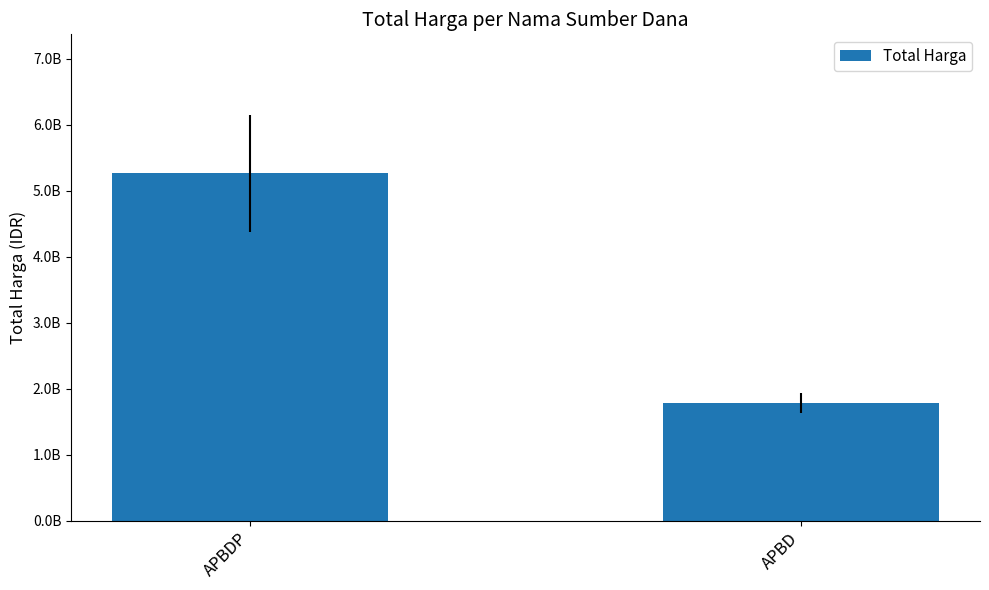

How many bars are there in total?

2